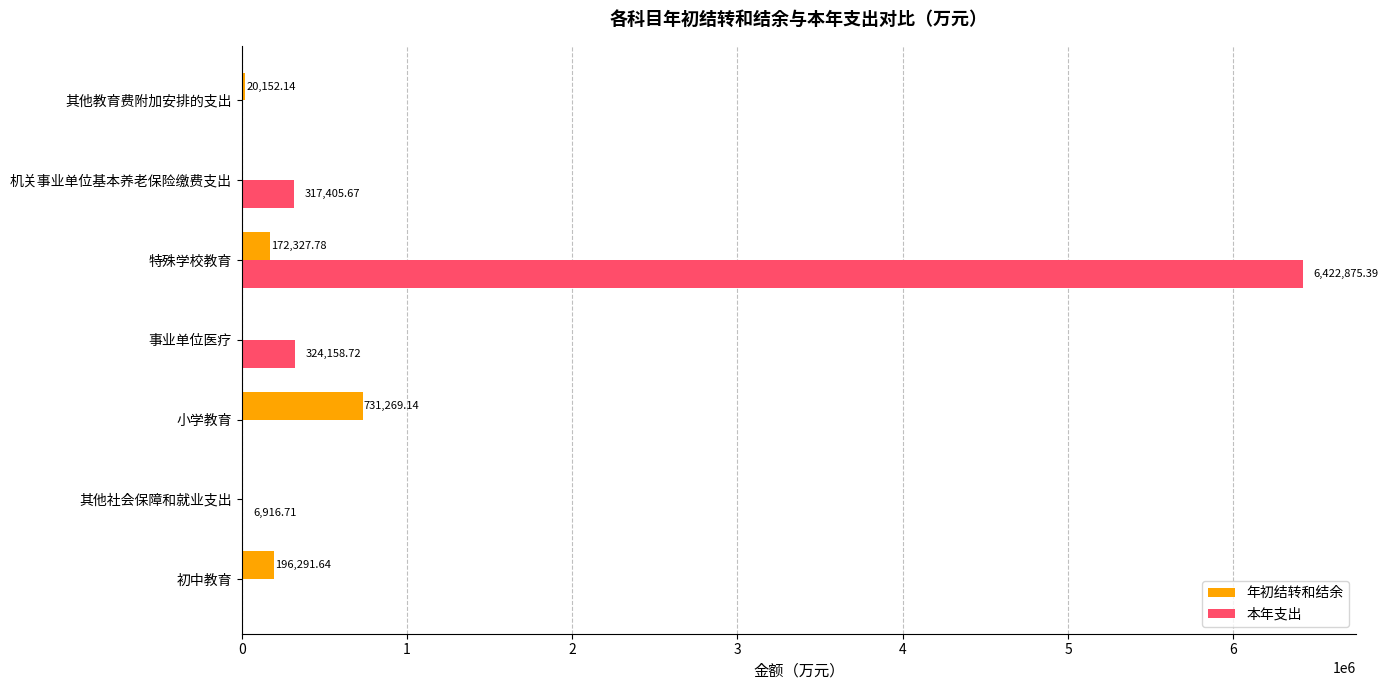

How many positive values does the 年初结转和结余 series have?

4